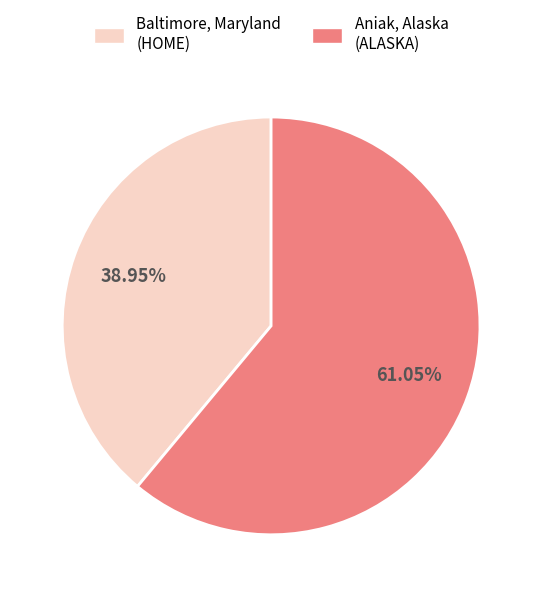

Count the number of slices in the pie.

2